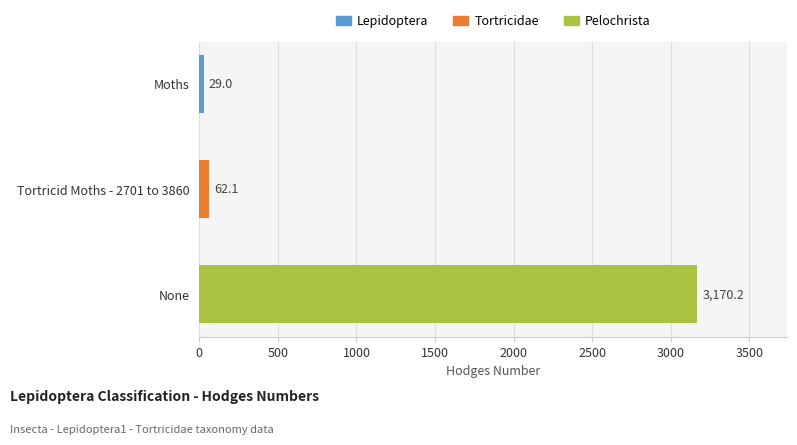

How many values are below 62?

1